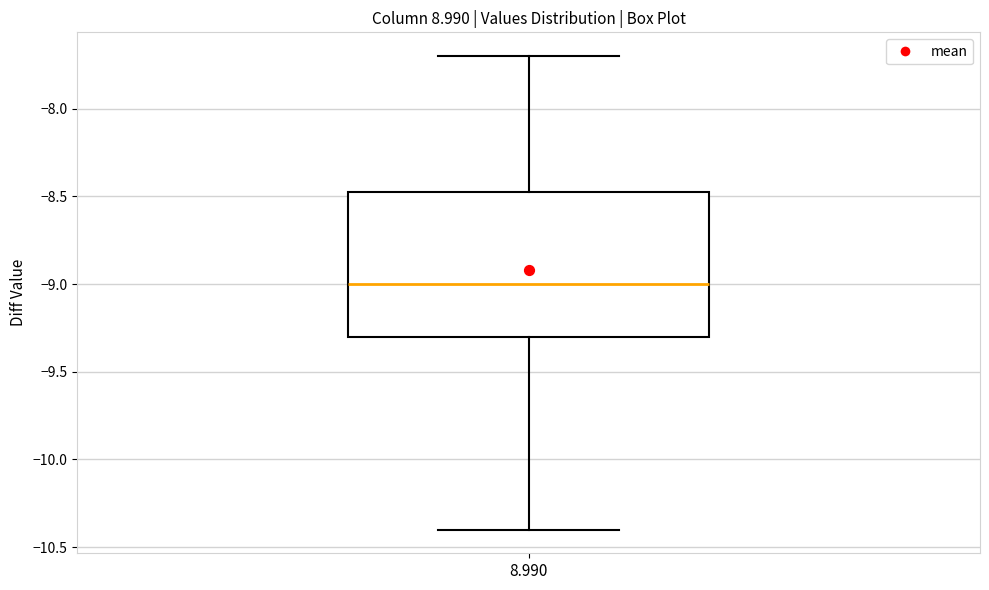

Where does the median line of the box at x = 8.990 sit on the y-axis? The values are not printed on the chart, so give them approximately, as read against the axis.

-9.00